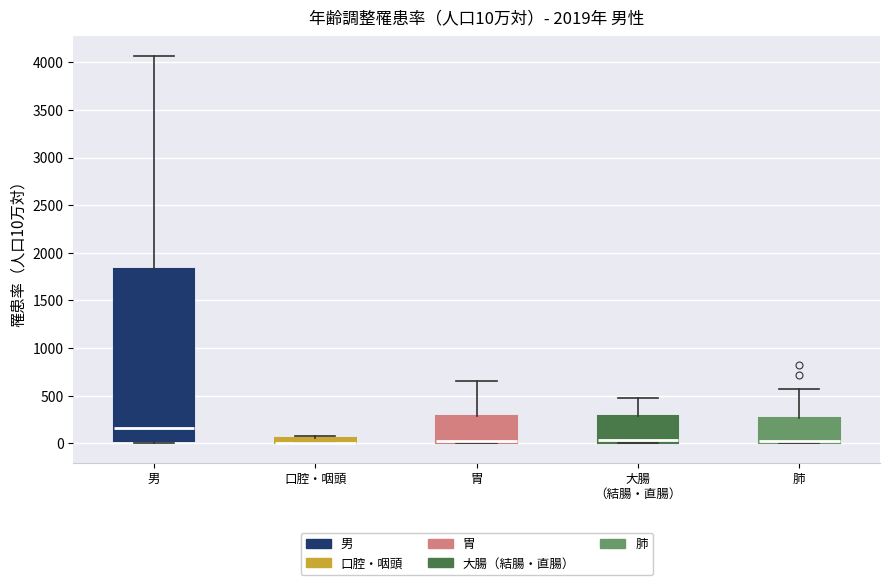

Comparing the boxes themselves (not the whiskers), which one is the tallest?

男